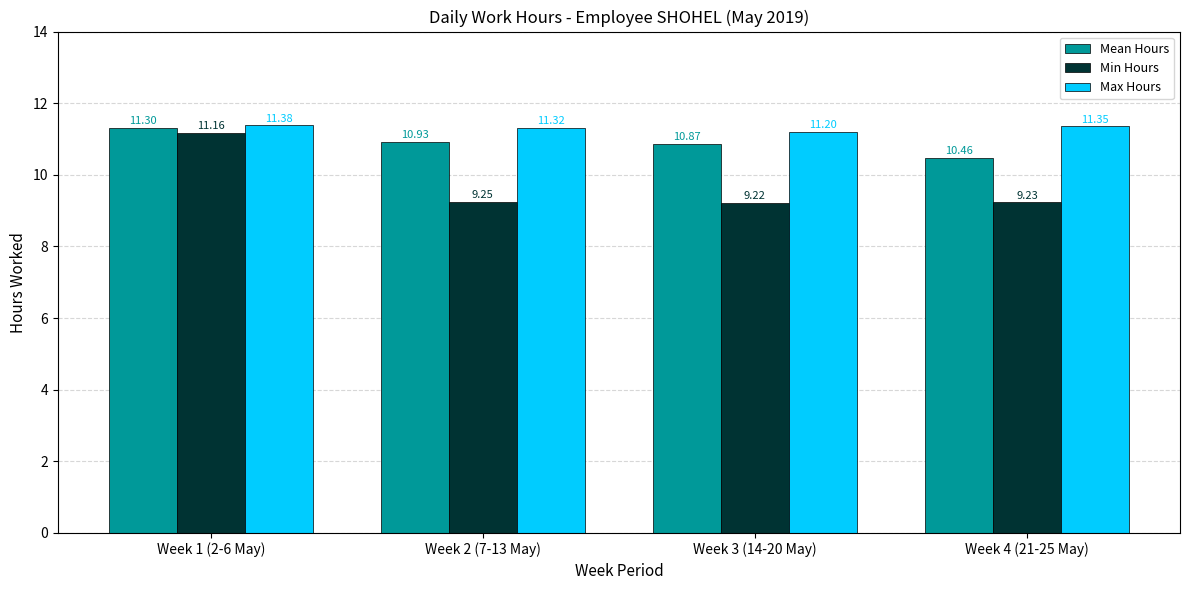

Which series has the largest total across all categories?

Max Hours